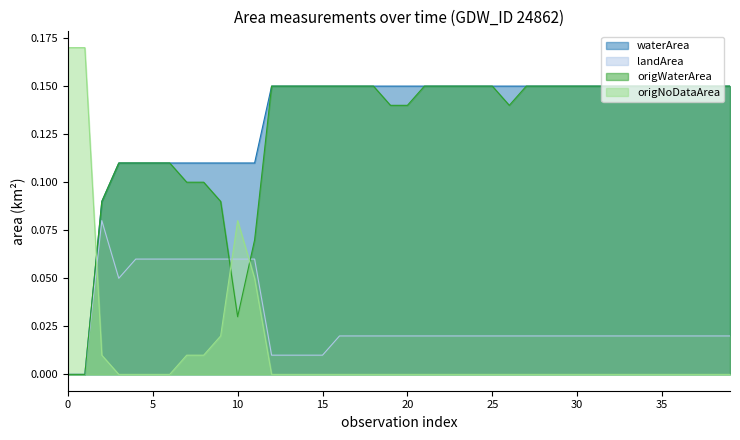

Which series has the widest spread of values?

origNoDataArea